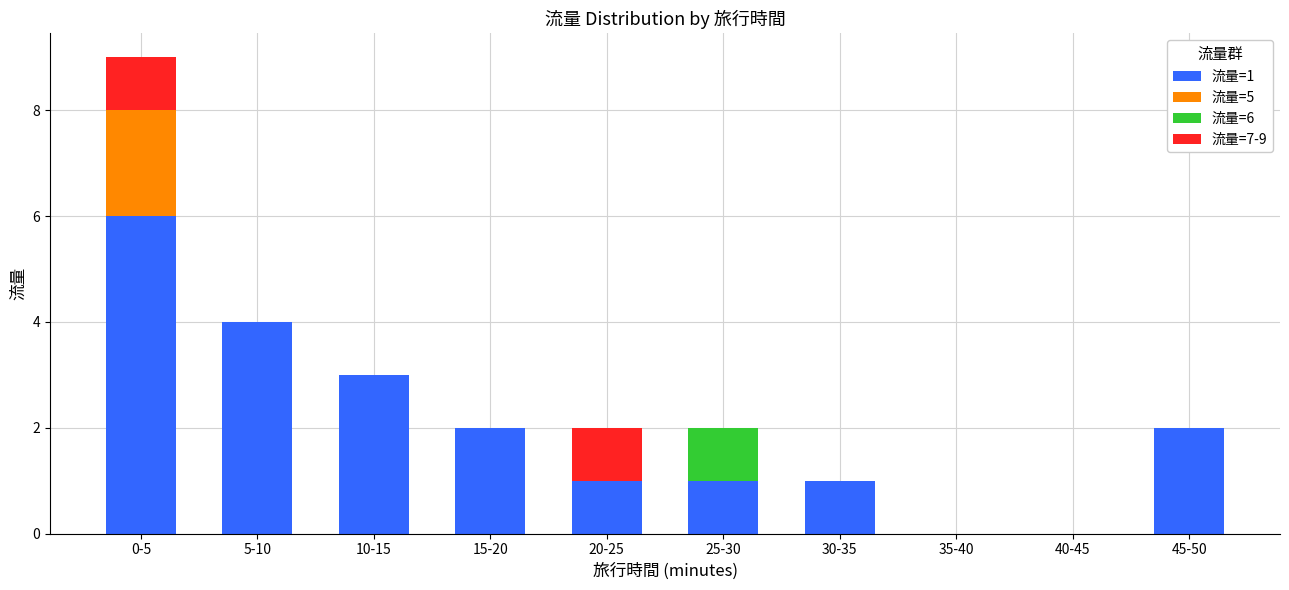

At which label does 流量=1 reach its peak?

0-5